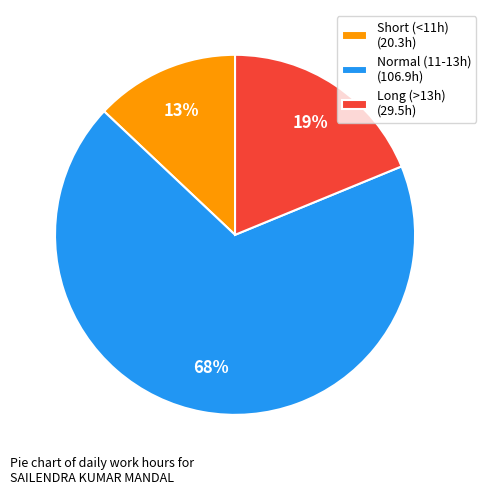

Approximately how many times larger is the value at Short (<11h) (20.3h) compared to Long (>13h) (29.5h)?

0.7